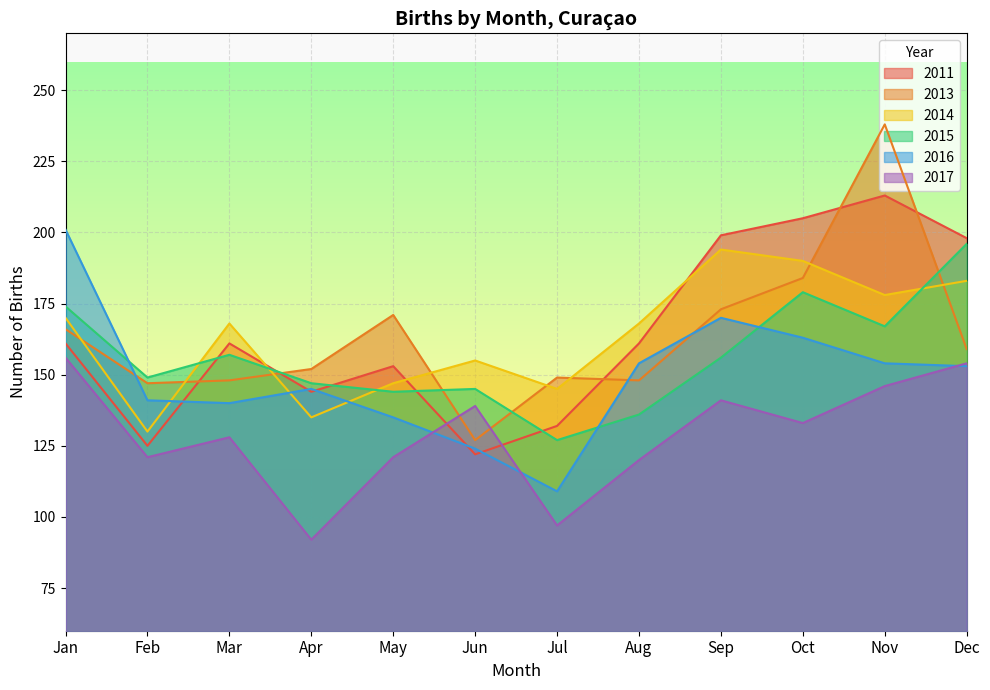

The value of 2013 at May is 273. True or false?

False